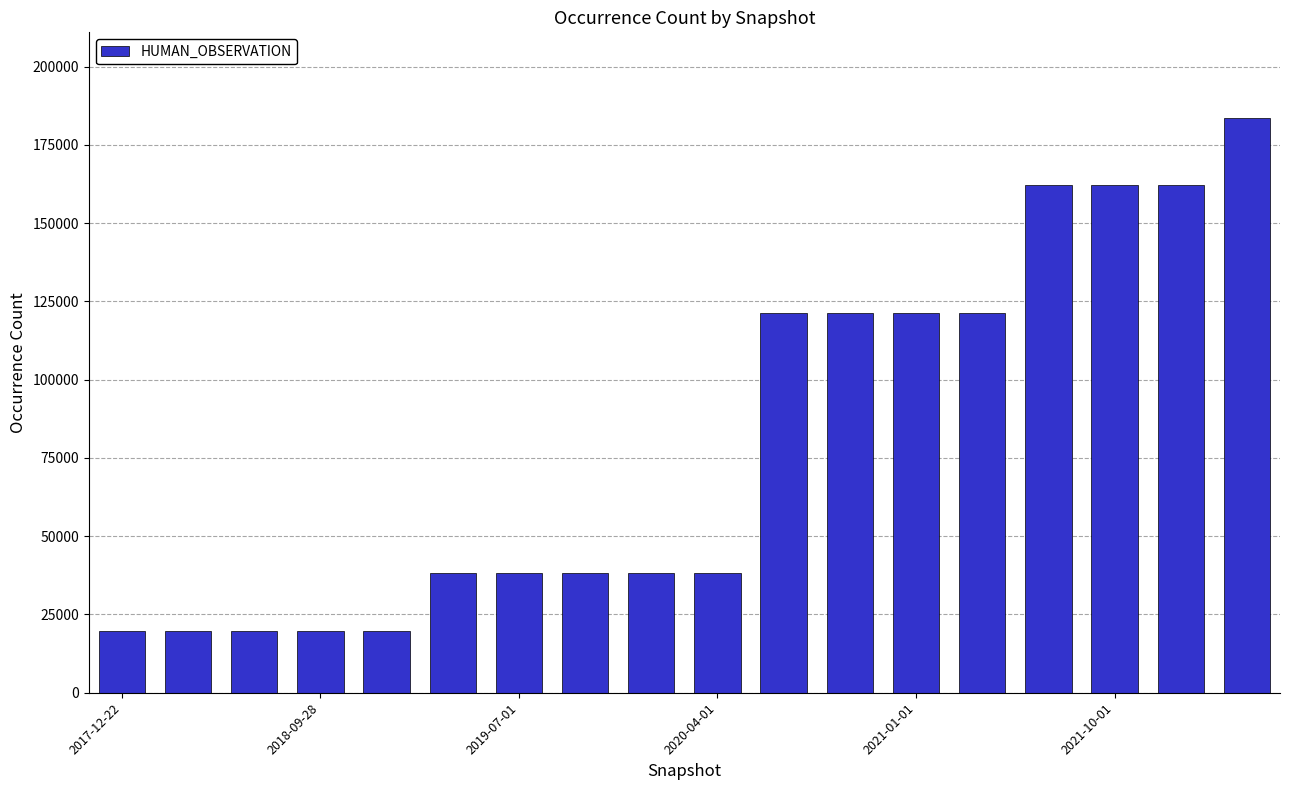

What is the smallest value displayed?

19765